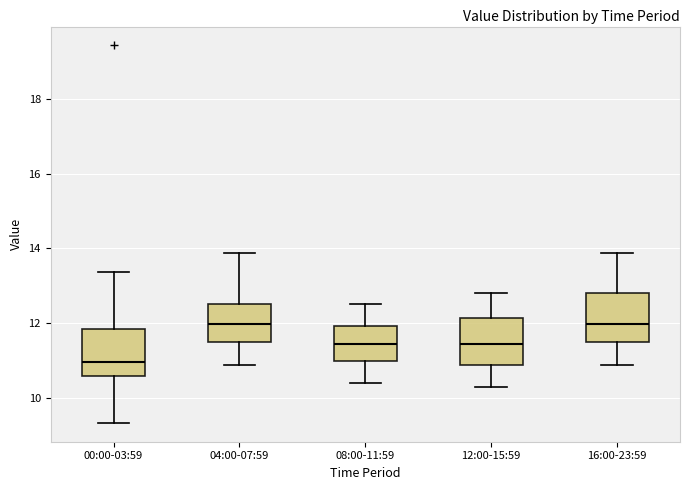

Which box has the lowest median line?

00:00-03:59